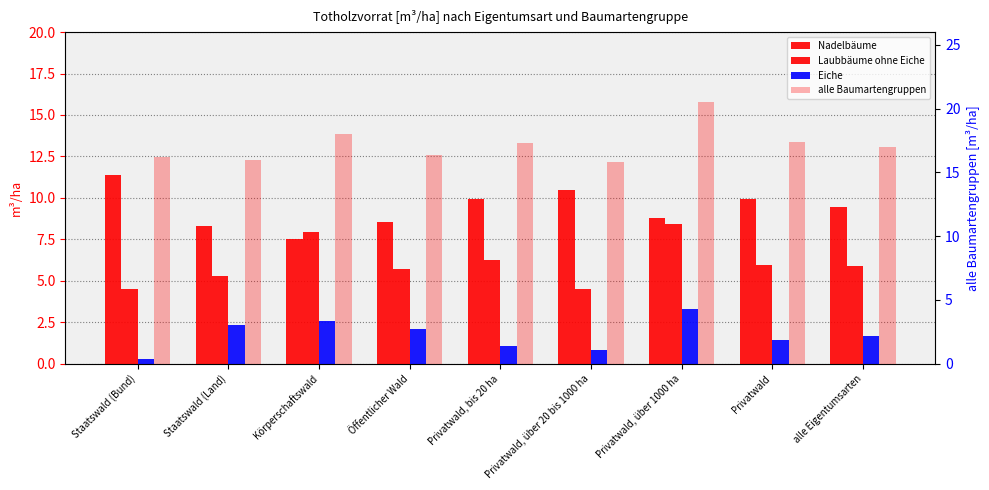

Are the bars horizontal?

No